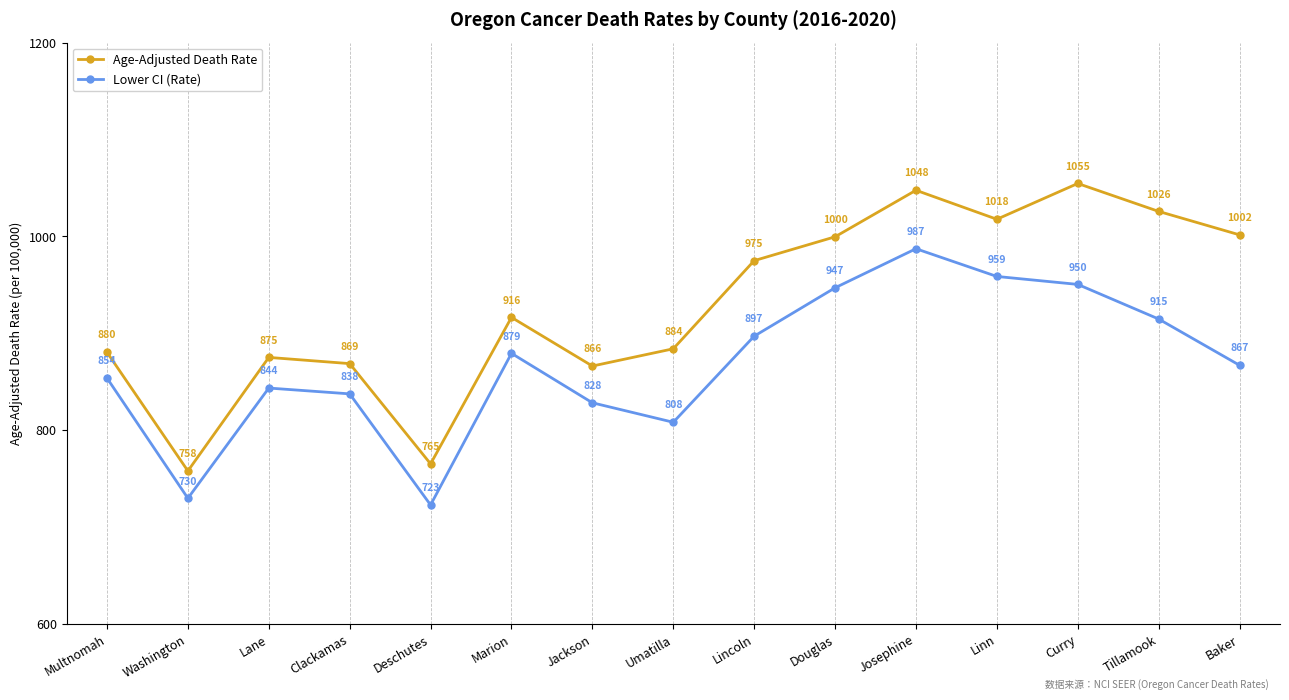

What position from the left is Lane?

3